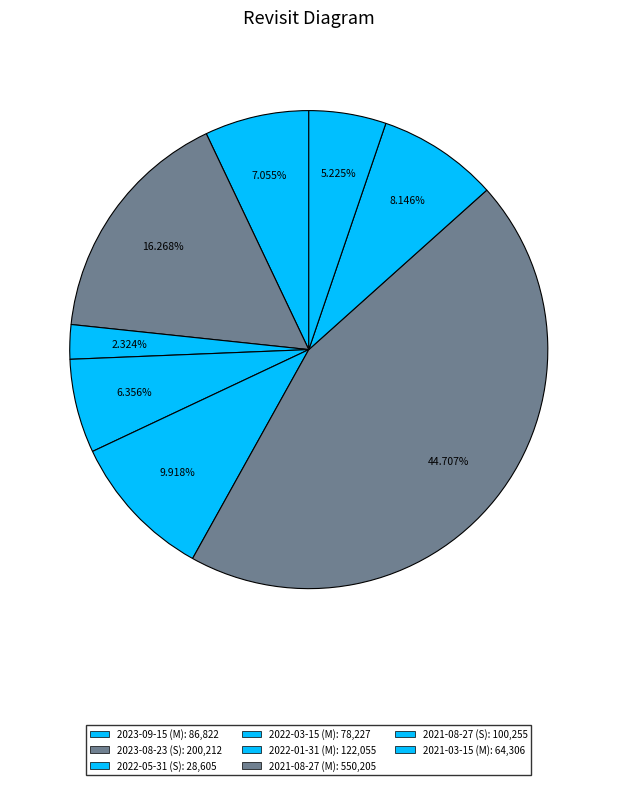

Is there a majority slice in this chart?

No